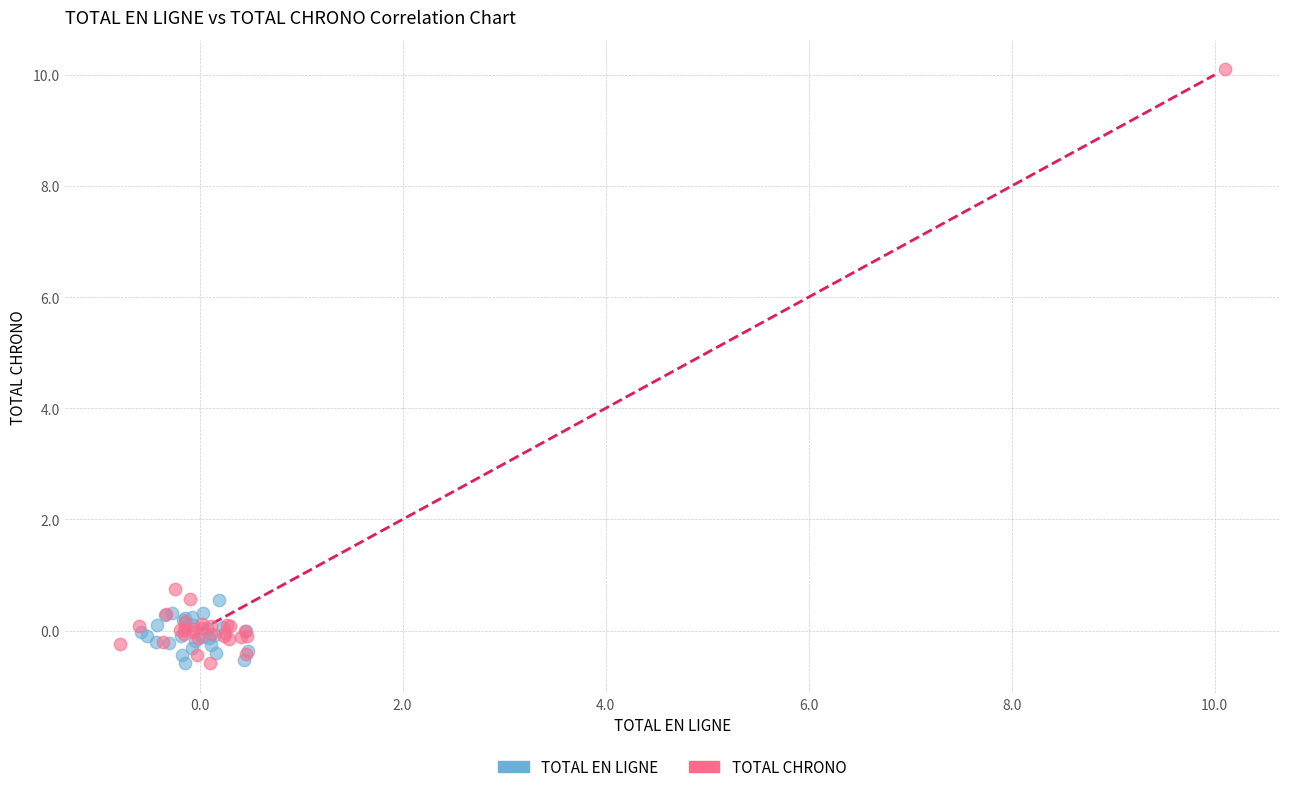

Which series has the largest Y range (max minus min)?

TOTAL CHRONO